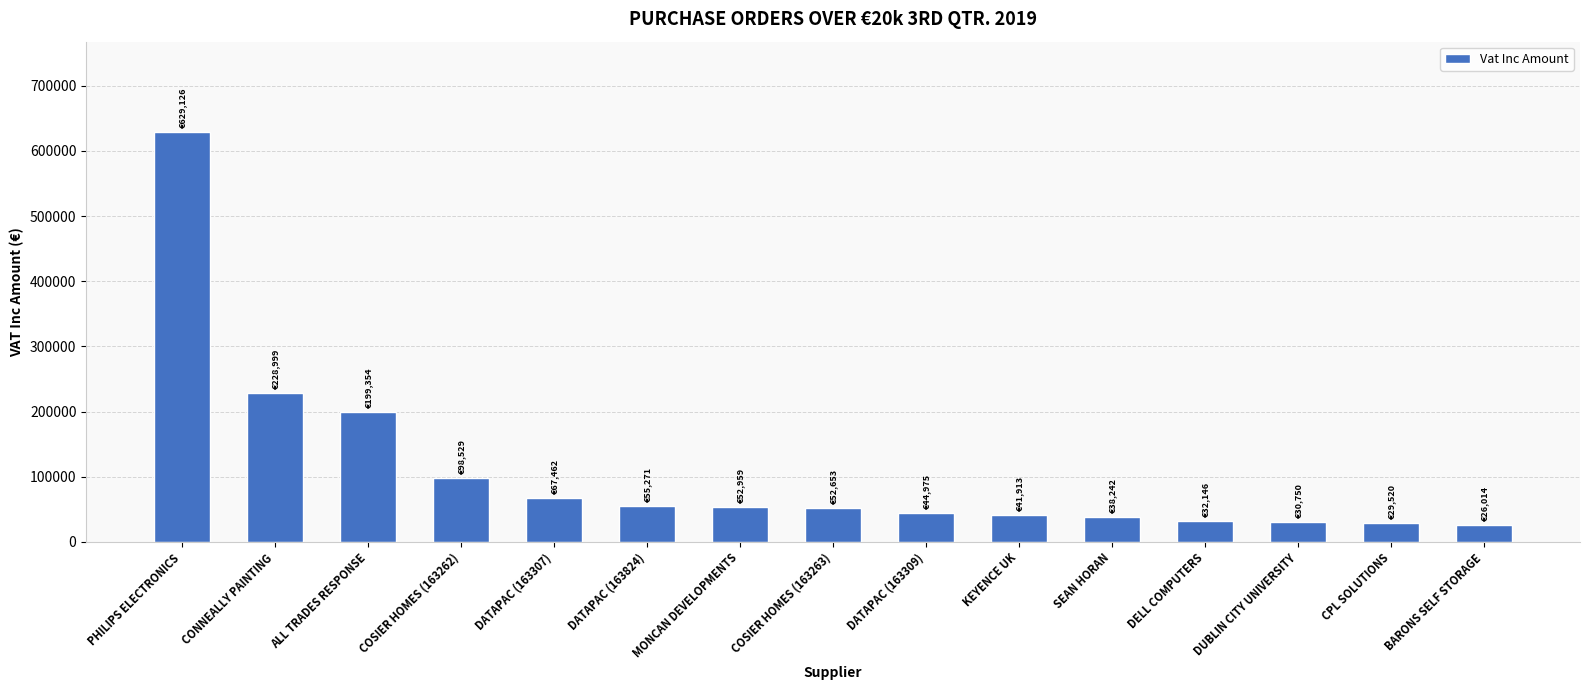

At which label is the value closest to 327570?

CONNEALLY PAINTING